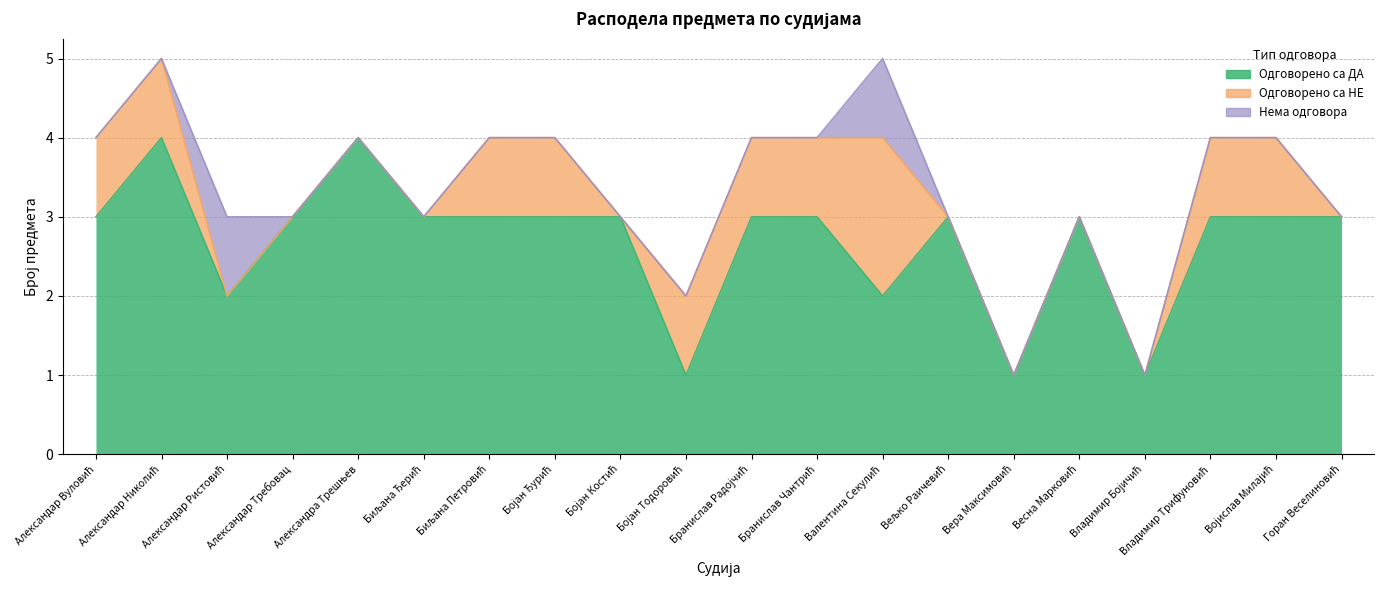

Which label corresponds to the largest value in the chart?

Александар Николић